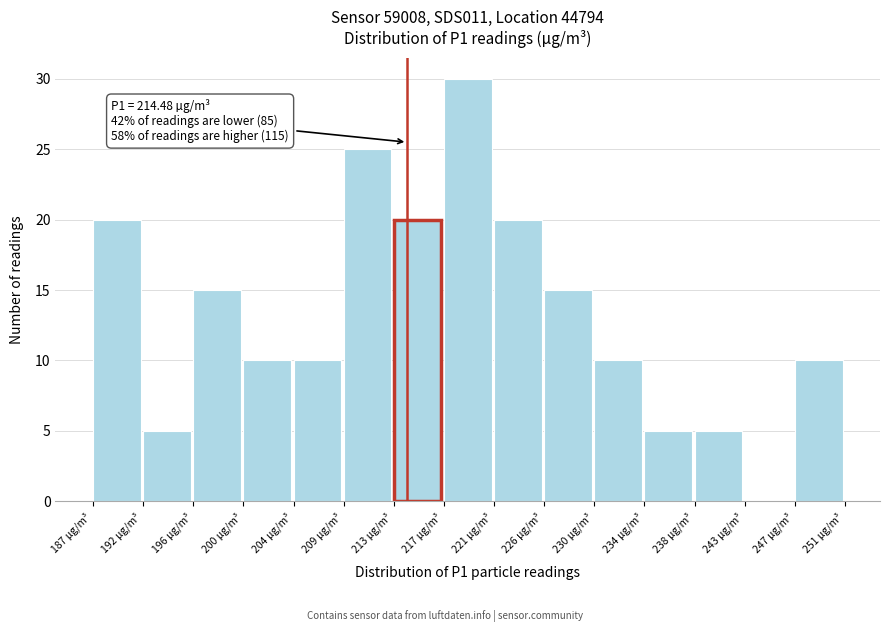

Reading left to right, list all the values displayed in this chart.

187 µg/m³=20	192 µg/m³=5	196 µg/m³=15	200 µg/m³=10	204 µg/m³=10	209 µg/m³=25	213 µg/m³=20	217 µg/m³=30	221 µg/m³=20	226 µg/m³=15	230 µg/m³=10	234 µg/m³=5	238 µg/m³=5	243 µg/m³=0	247 µg/m³=10